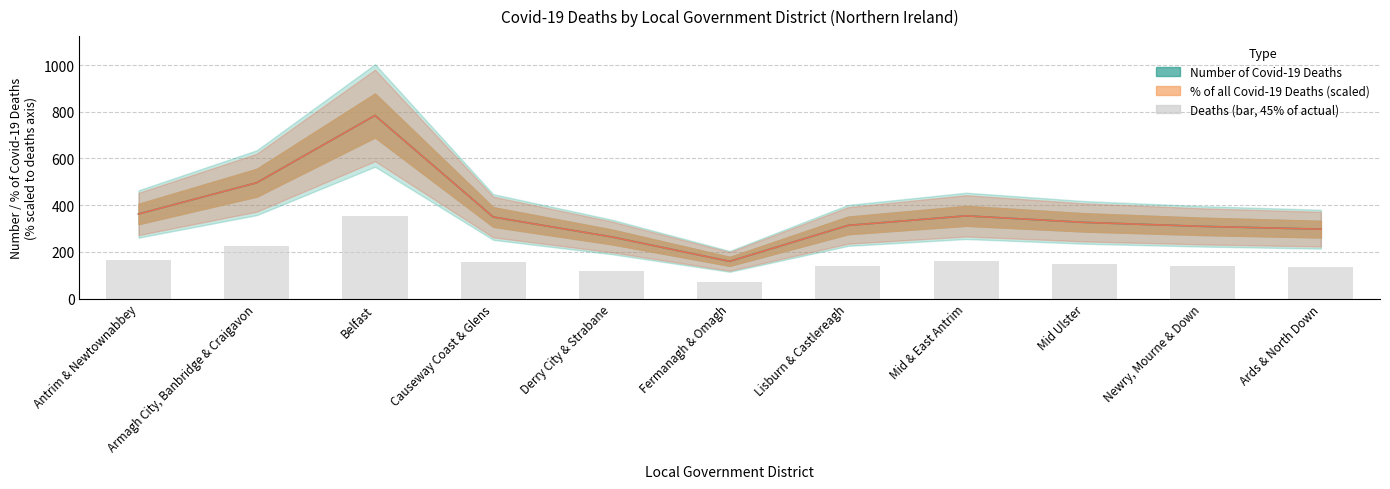

Rank the categories by % of all Covid-19 Deaths value from highest to lowest.

Belfast, Armagh City, Banbridge & Craigavon, Antrim & Newtownabbey, Mid & East Antrim, Causeway Coast & Glens, Mid Ulster, Lisburn & Castlereagh, Newry, Mourne & Down, Ards & North Down, Derry City & Strabane, Fermanagh & Omagh